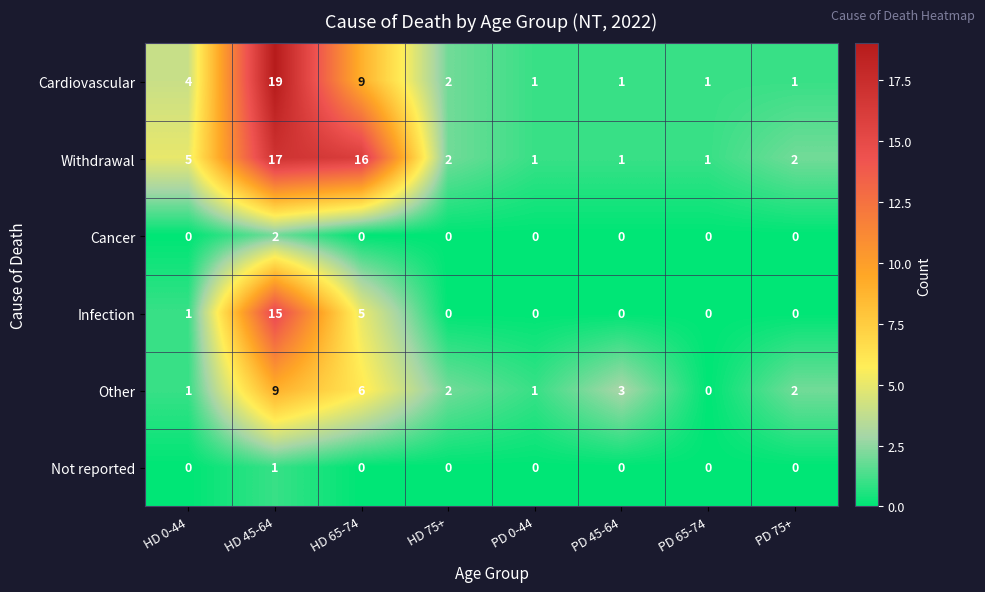

What is the difference between the maximum and minimum values in the Infection series?

15